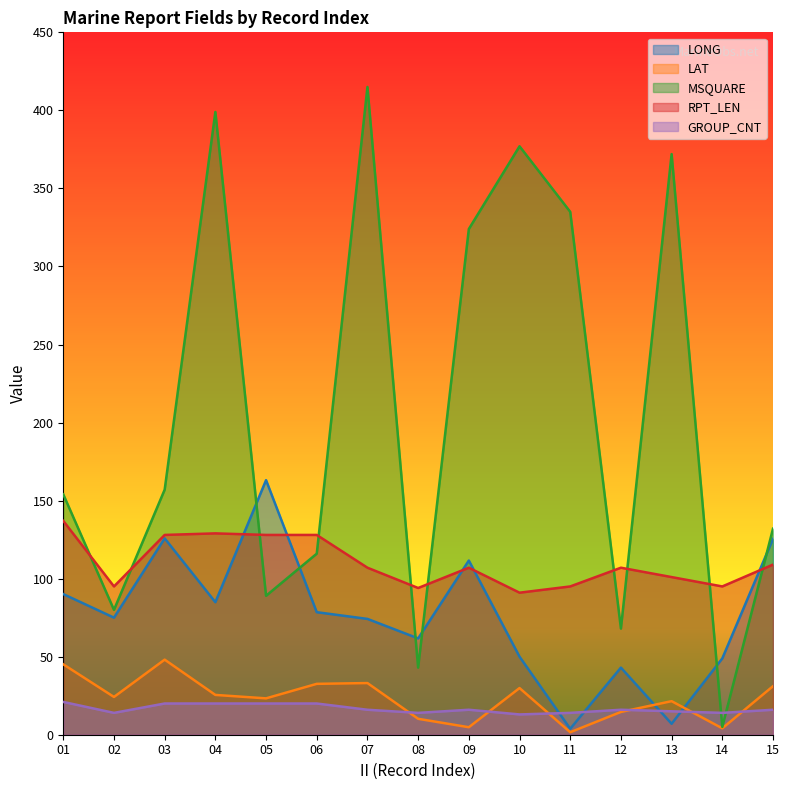

Reading left to right, transcribe all the data shown in this chart.

LONG: 01=90.1	02=75.0	03=125.8	04=84.9	05=163.1	06=78.5	07=74.2	08=61.7	09=111.6	10=50.0	11=3.8	12=43.0	13=7.0	14=48.9	15=125.5
LAT: 01=45.1	02=24.2	03=48.1	04=25.5	05=23.3	06=32.6	07=33.1	08=10.2	09=4.8	10=29.9	11=1.6	12=14.6	13=21.5	14=4.1	15=31.1
MSQUARE: 01=154.0	02=80.0	03=157.0	04=399.0	05=89.0	06=116.0	07=415.0	08=43.0	09=324.0	10=377.0	11=335.0	12=68.0	13=372.0	14=5.0	15=132.0
RPT_LEN: 01=137.0	02=95.0	03=128.0	04=129.0	05=128.0	06=128.0	07=107.0	08=94.0	09=107.0	10=91.0	11=95.0	12=107.0	13=101.0	14=95.0	15=109.0
GROUP_CNT: 01=21.0	02=14.0	03=20.0	04=20.0	05=20.0	06=20.0	07=16.0	08=14.0	09=16.0	10=13.0	11=14.0	12=16.0	13=15.0	14=14.0	15=16.0